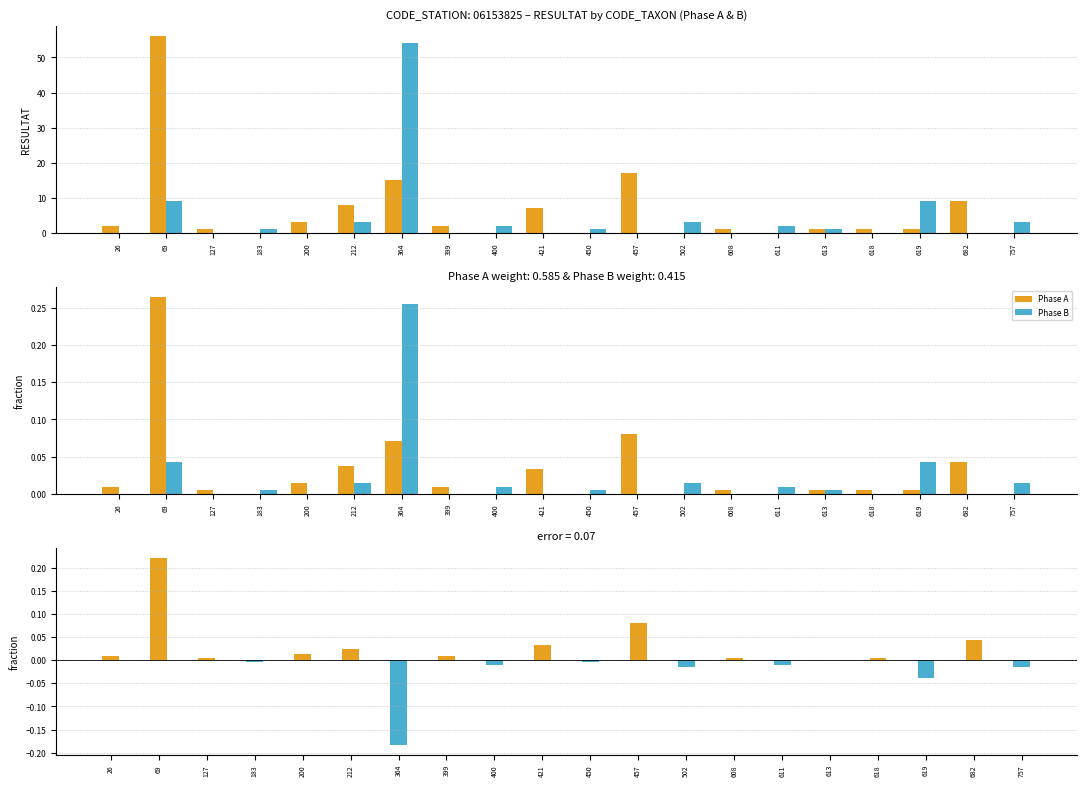

How many data points does each series have?

20